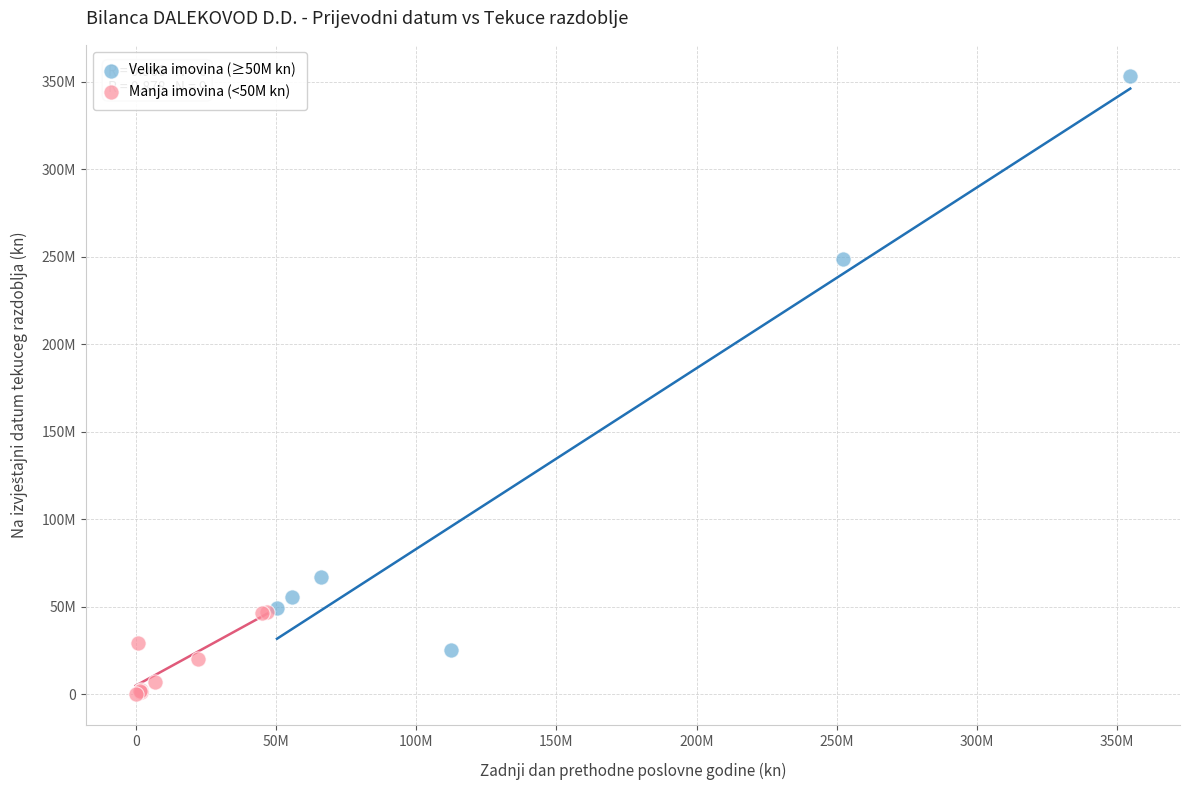

What are all the series names shown in the legend?

Velika imovina (≥50M kn), Manja imovina (<50M kn)